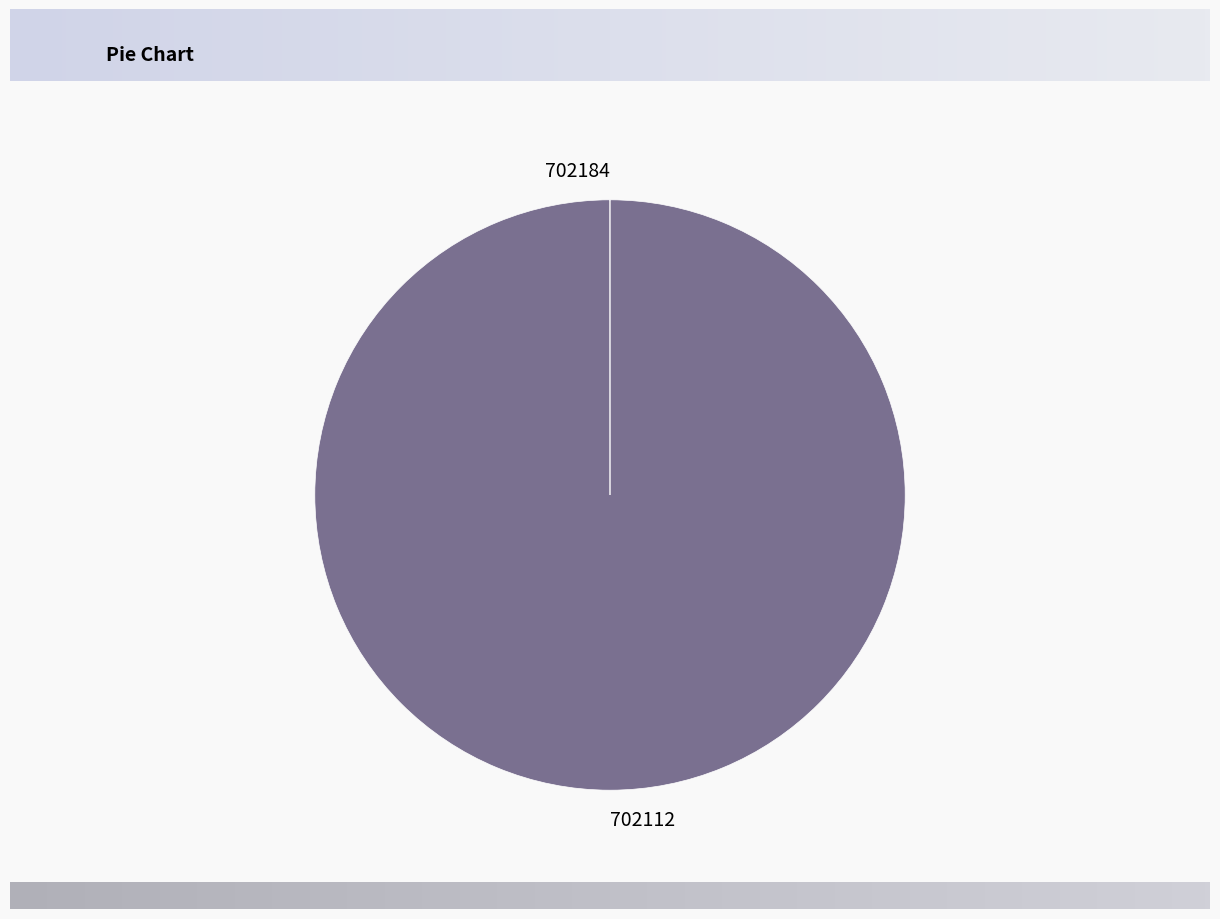

The 702112 slice represents 100% of the pie. True or false?

True